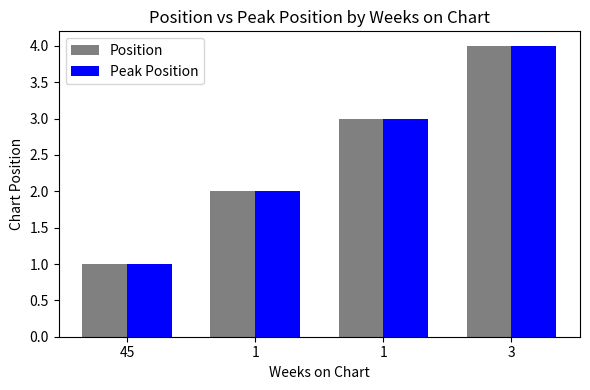

What is the difference between the maximum and second lowest values in the Peak Position series?

2